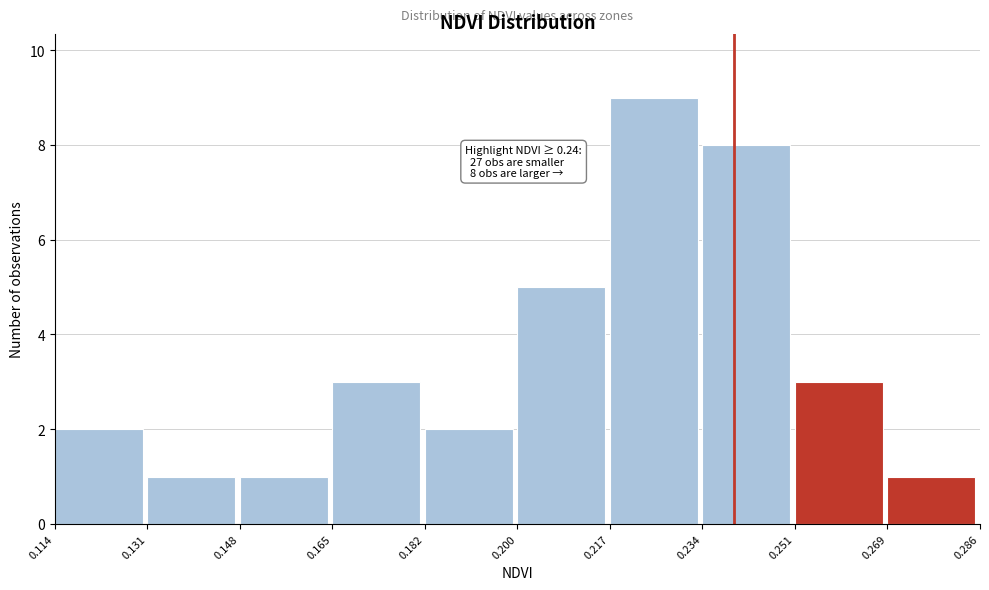

Over which range of the x-axis is the bar tallest?

0.217 to 0.234